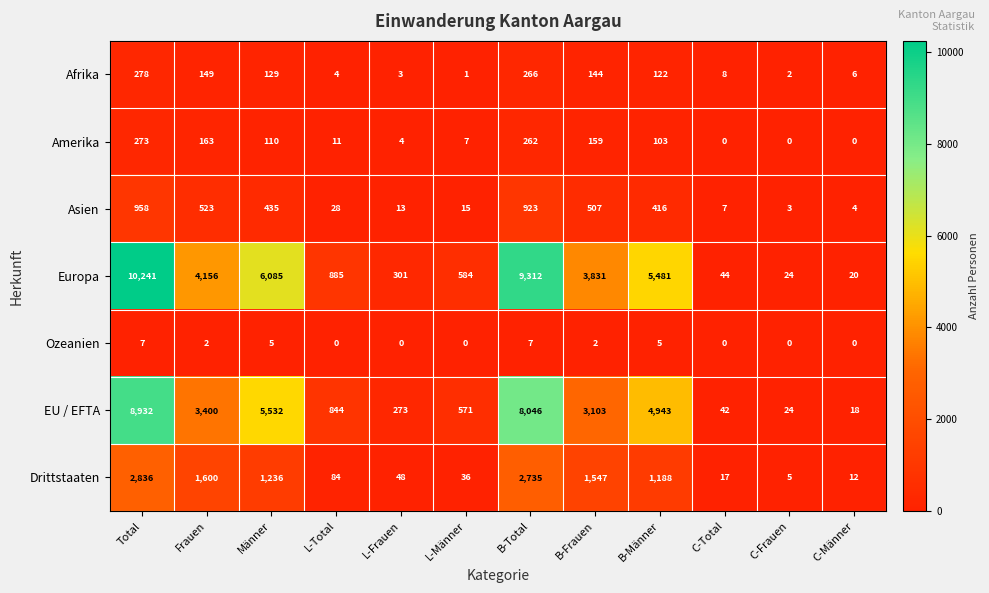

The EU / EFTA series shows 4943 at B-Männer. True or false?

True